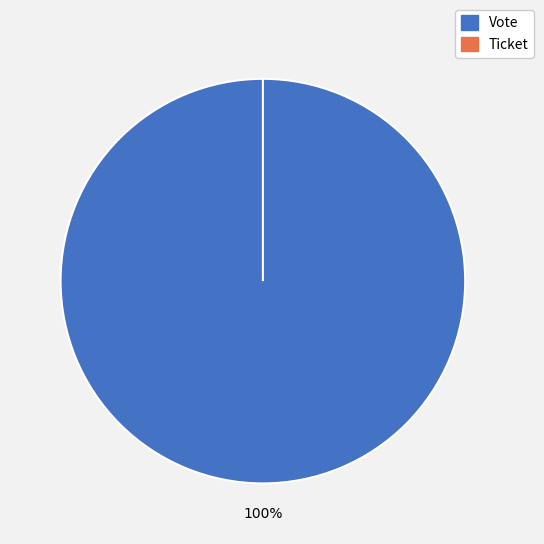

Rank the categories by value from lowest to highest.

Ticket, Vote